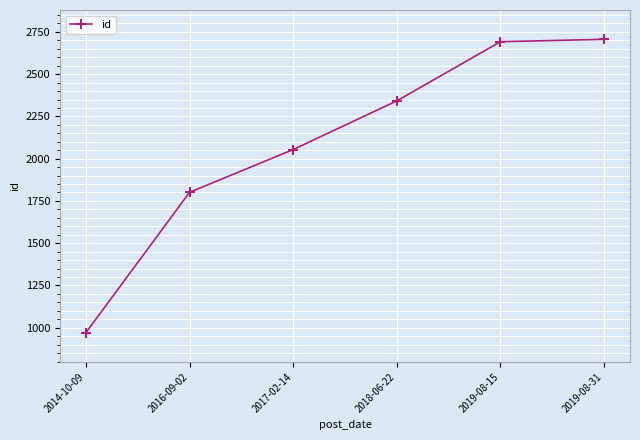

How many values are below 2342?

3